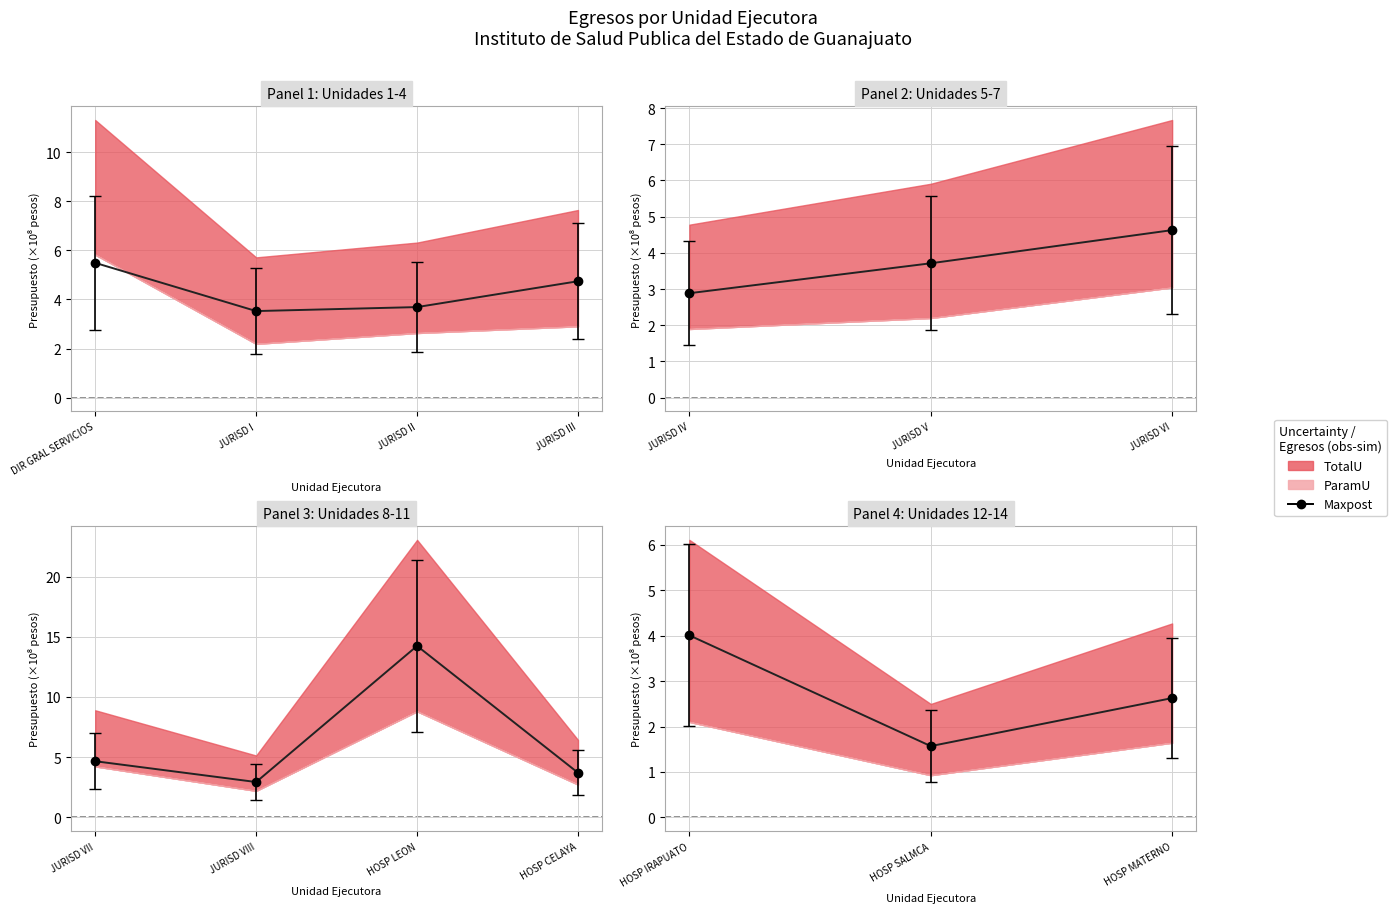

Where is the data nearest to the value 2?

HOSP SALMCA